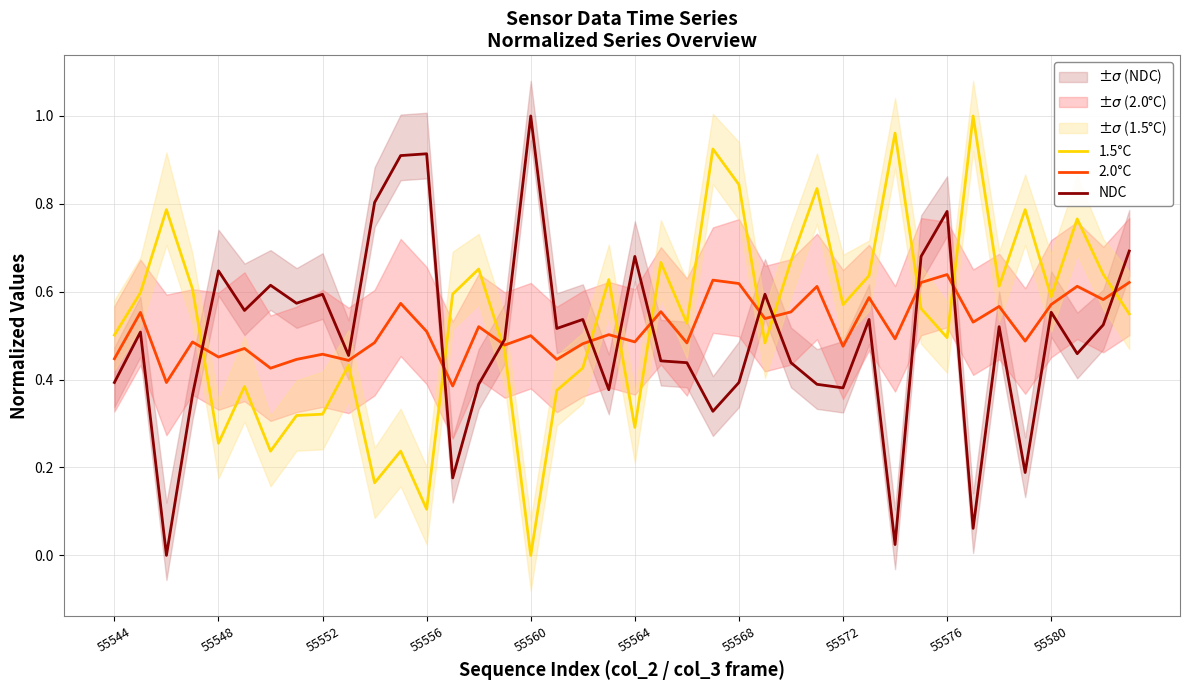

At which label is 1.5°C closest to 0?

55560